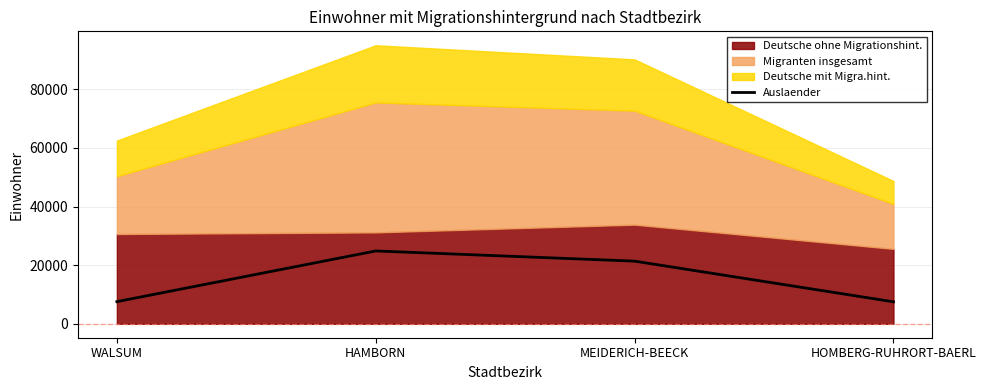

The value at WALSUM is 13261. True or false?

False